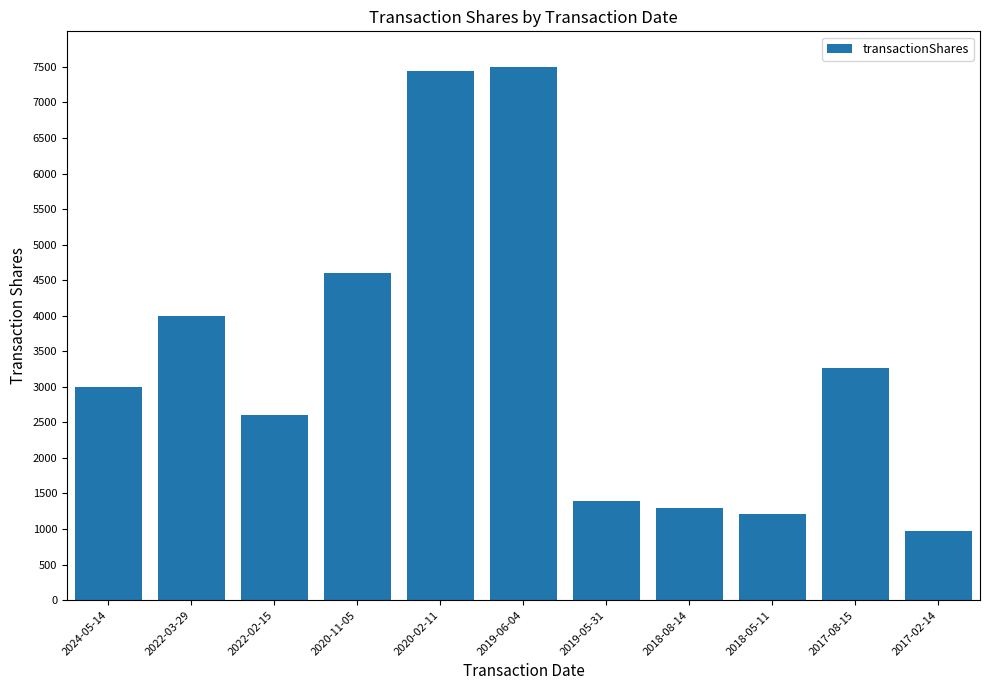

What is the sum of the values at 2017-08-15 and 2018-05-11?

4474